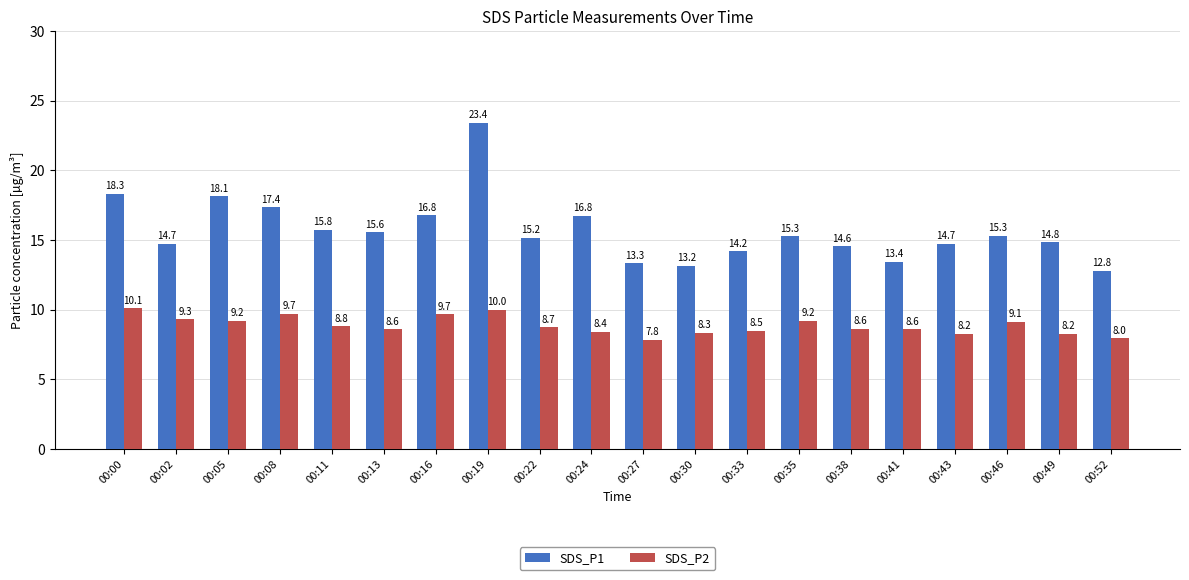

How many series are shown in this chart?

2